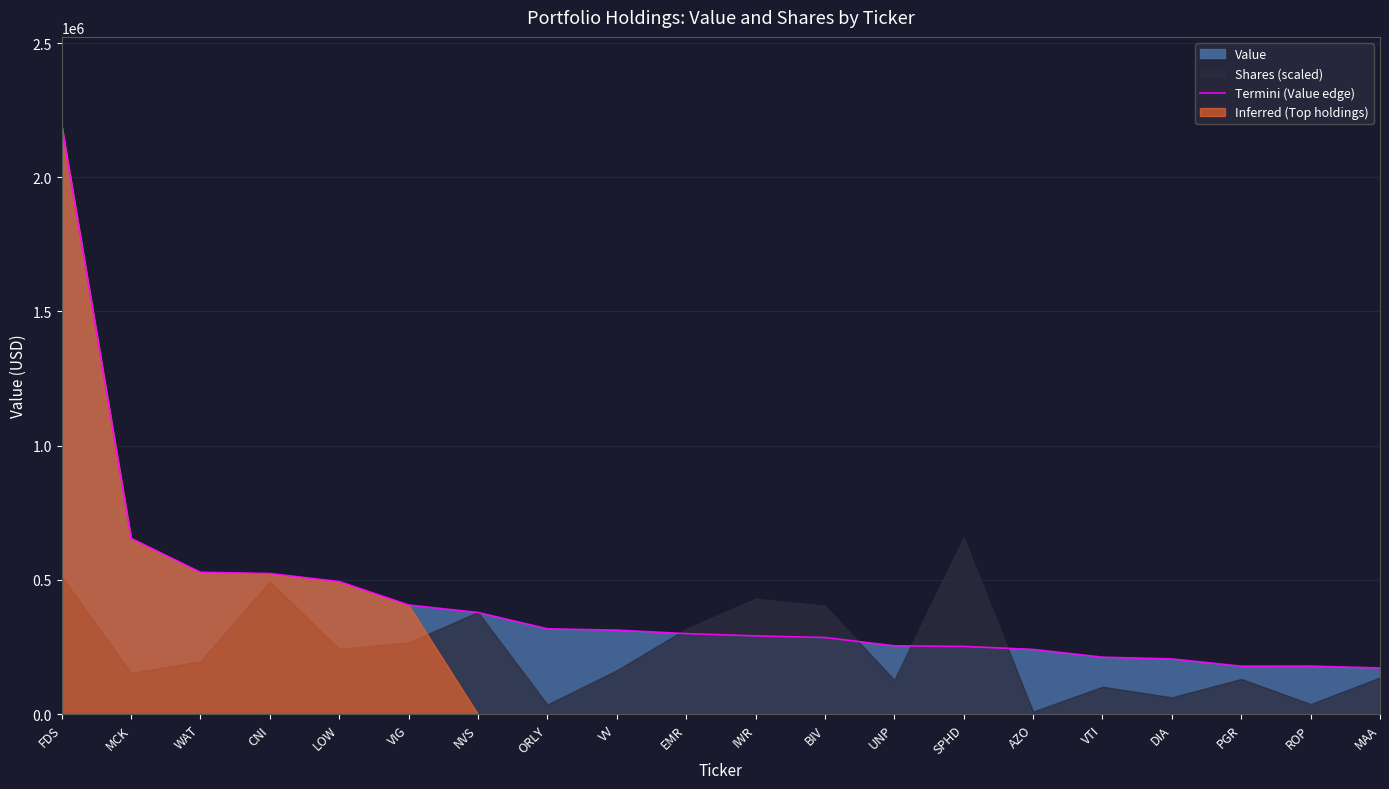

What is the greatest value displayed?

2193734